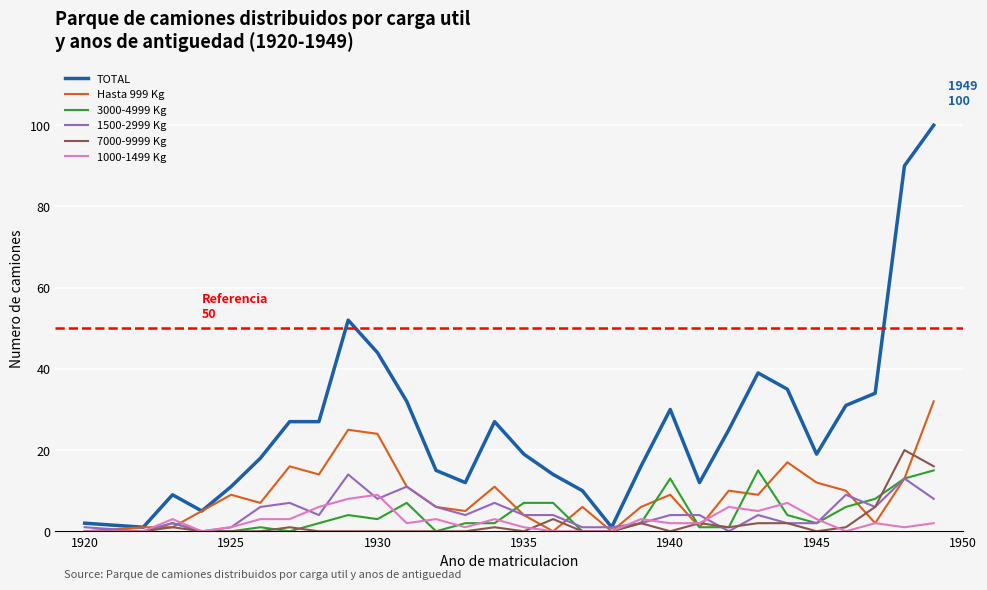

What is the maximum value for 1500-2999 Kg?

14